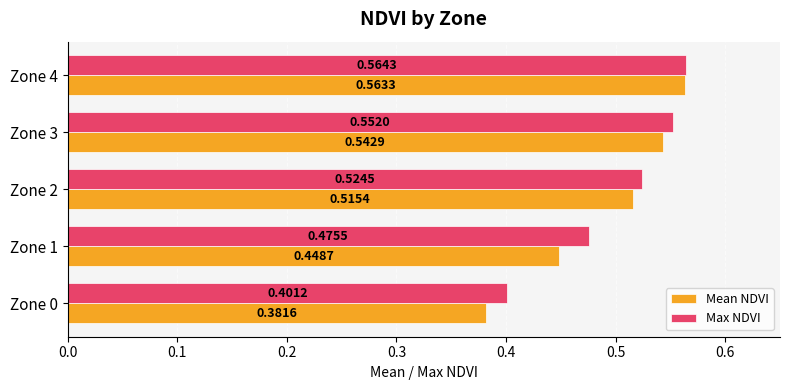

What is the difference between the maximum and minimum values in the Mean NDVI series?

0.2